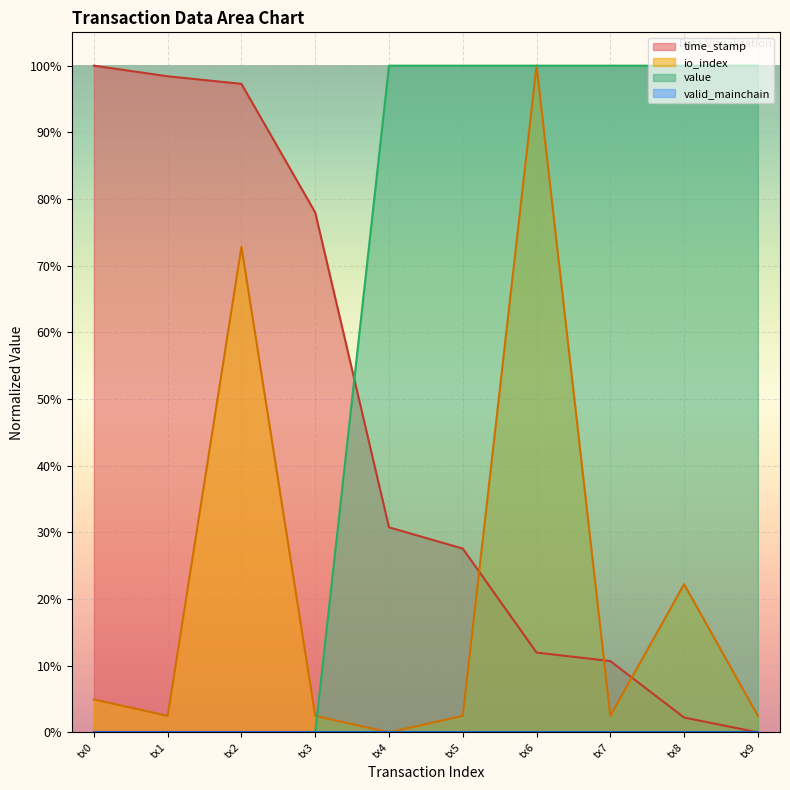

Which category has the lowest value in the io_index series?

tx4